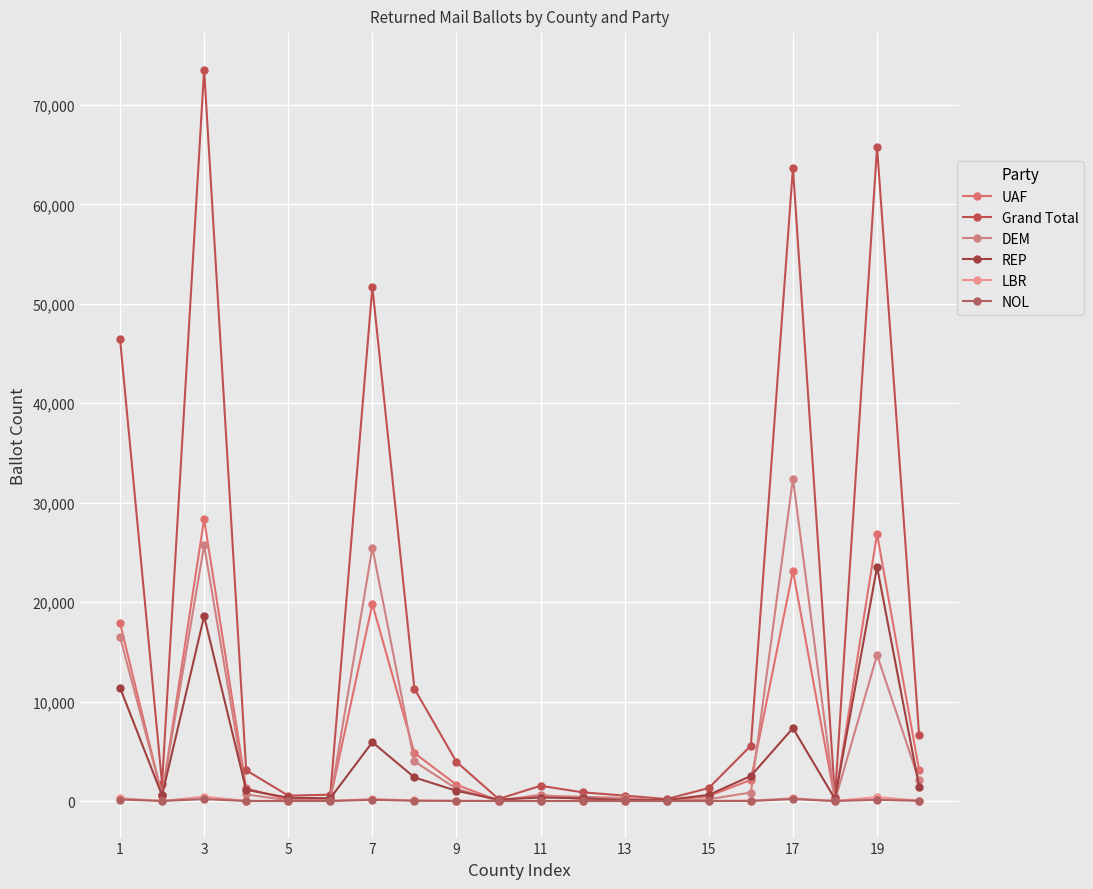

What is the value of the DEM point at the 5th from the left?

66